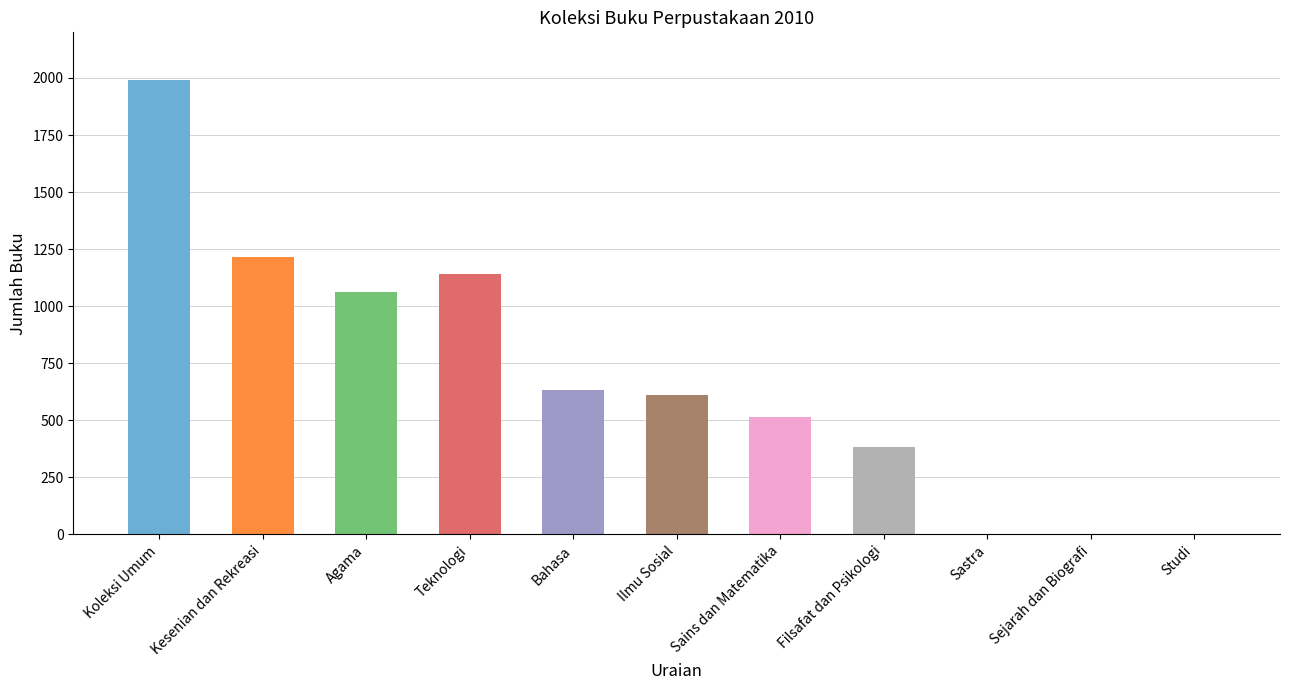

Does the chart contain any negative values?

No